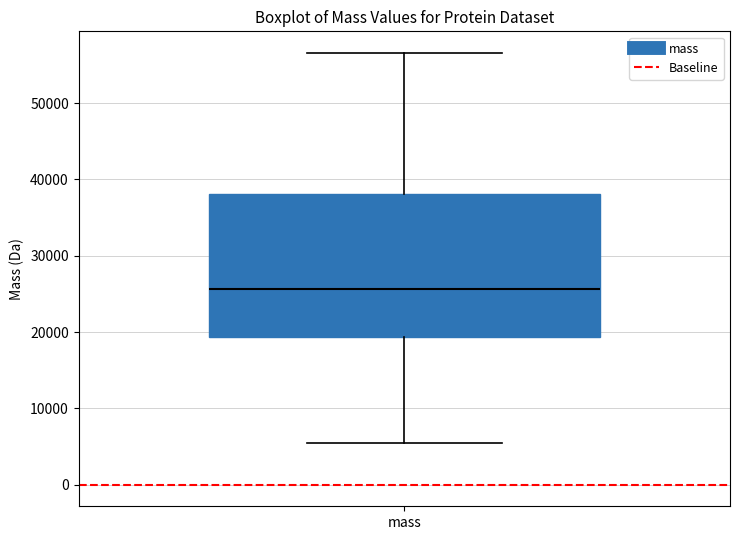

Transcribe this box plot: give where the median line is, the range the box spans, and where the two whiskers end, as read against the y-axis. The values are not printed on the chart, so give them approximately, as read against the axis.

median 26000, box 19000 to 38000, whiskers 5000 to 57000